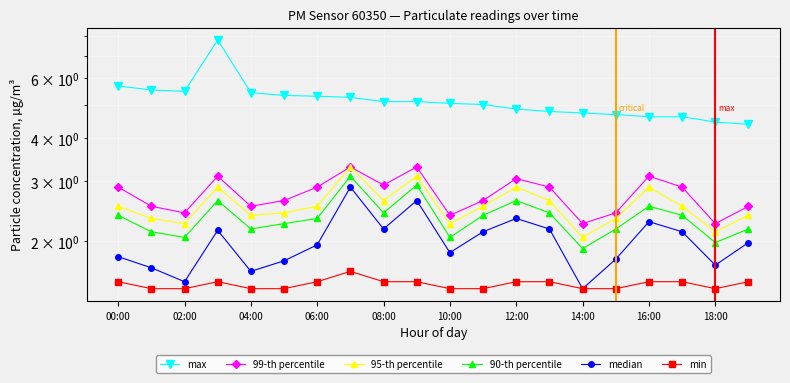

What is the spread (max minus min) of values at 02:00?

4.1